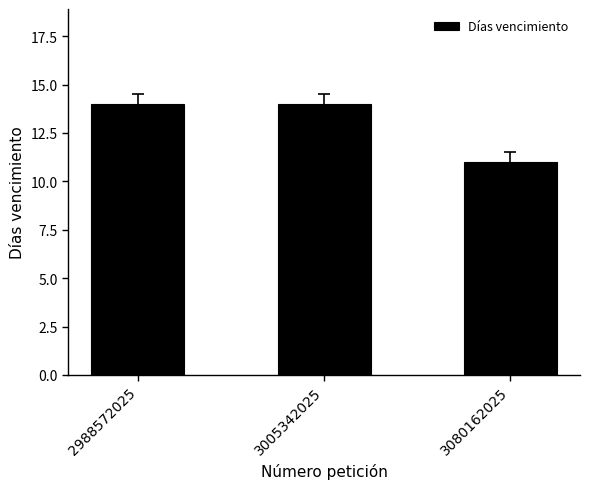

Does the chart contain stacked bars?

No